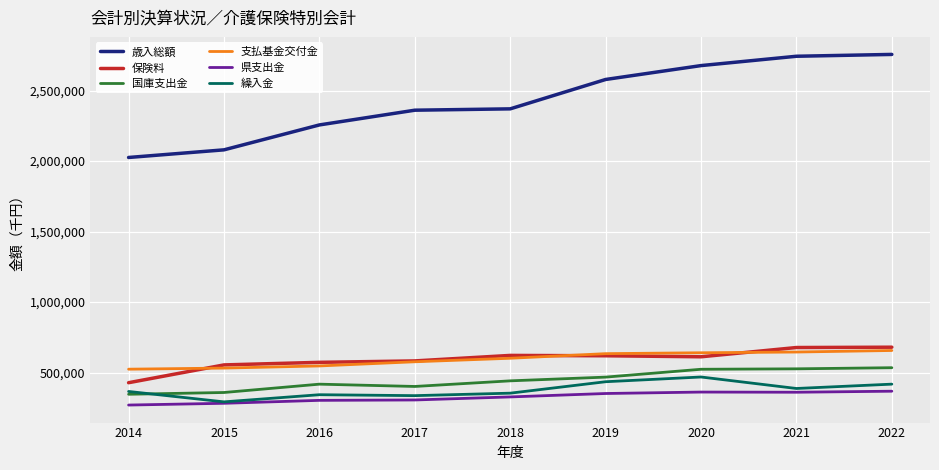

What is the difference between the maximum and second lowest values in the 支払基金交付金 series?

124761